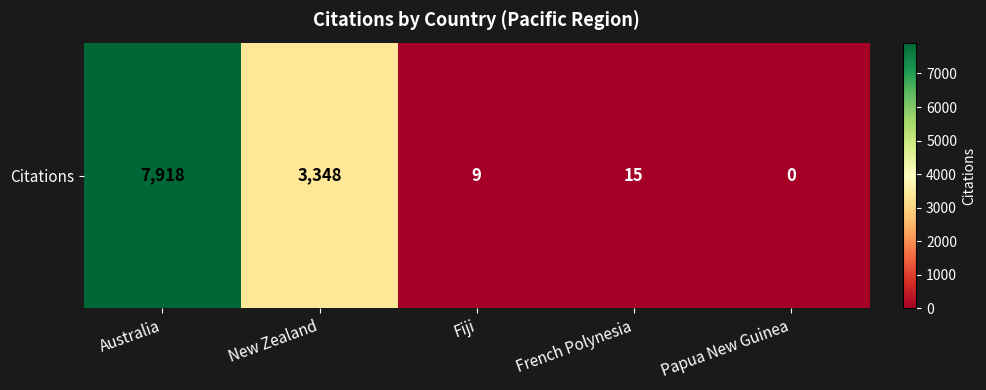

What is the sum of all values?

11290